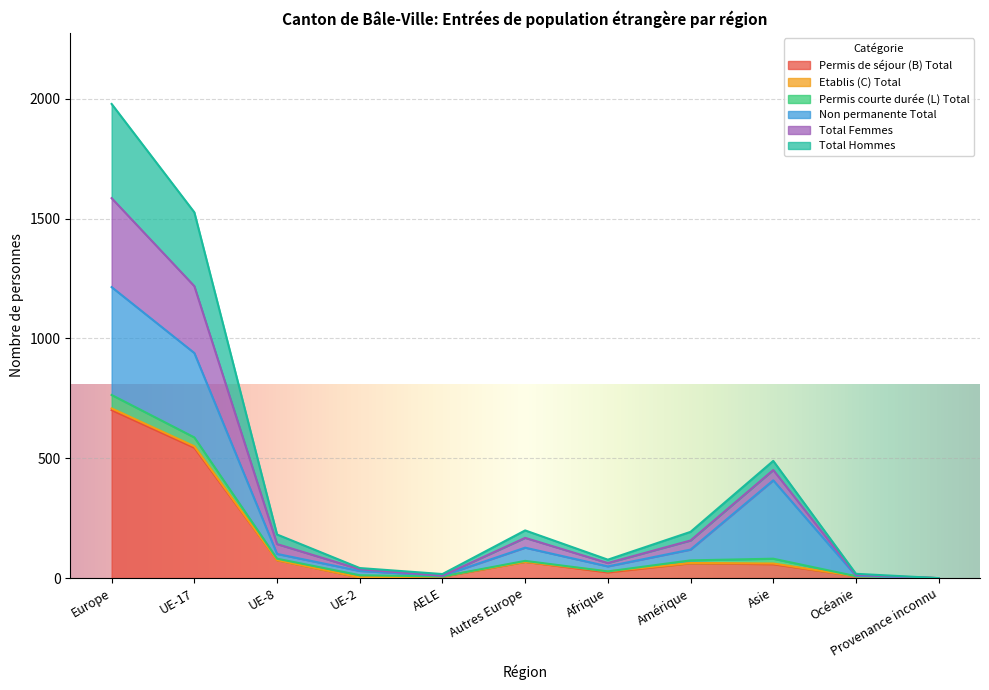

What is the maximum value for Permis de séjour (B) Total?

701